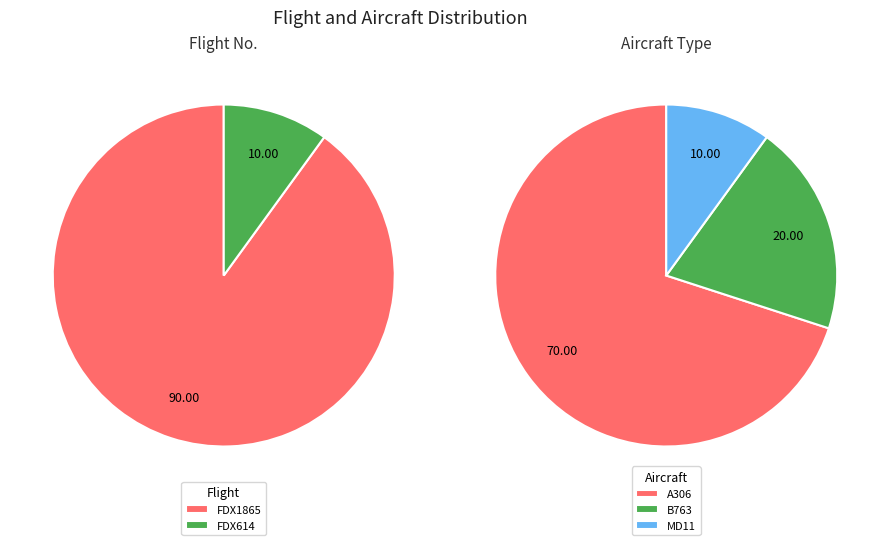

What portion of the pie excludes FDX614?

90.0%